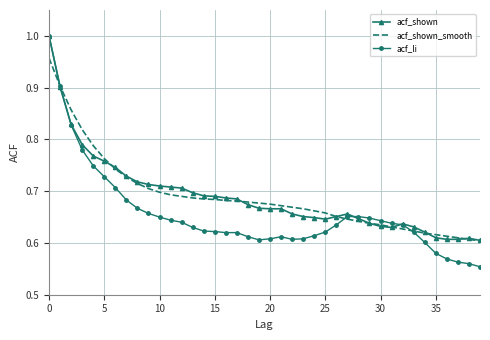

Count the acf_li values in the range 0 to 1.

40